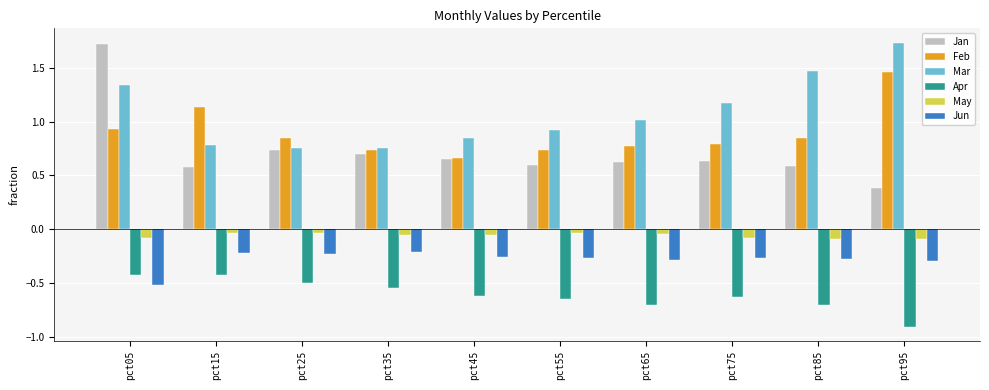

Is it true that Apr equals -0.8 at pct25?

False